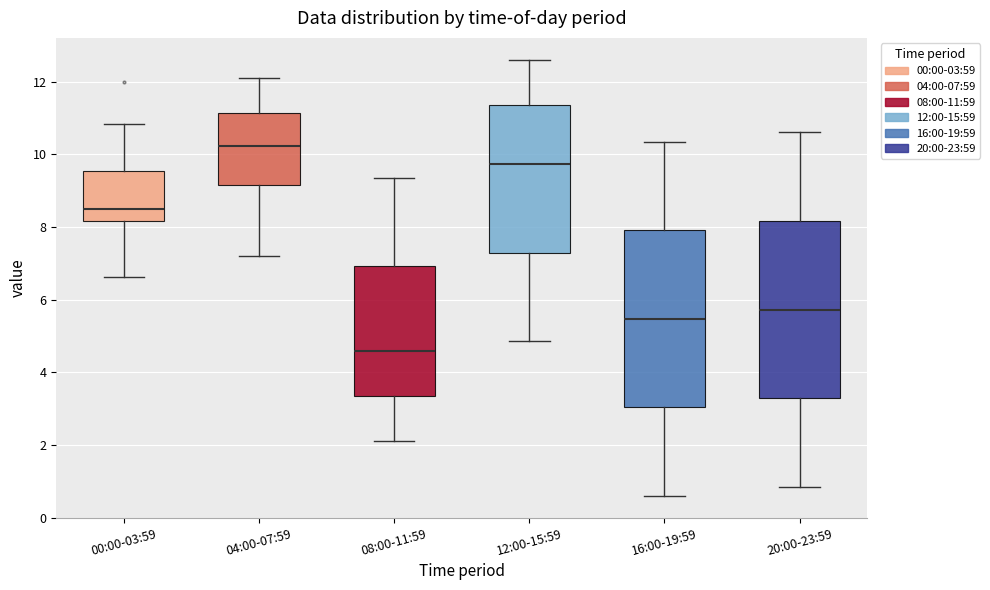

Which box's median line is the highest?

04:00-07:59